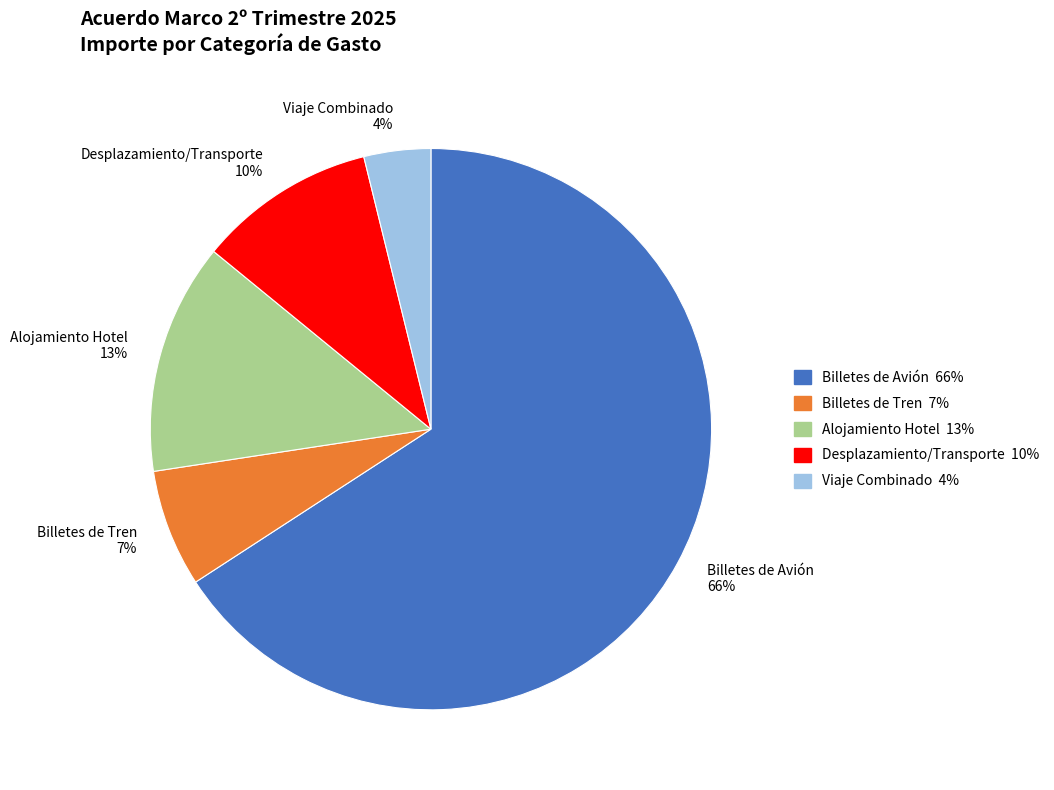

To the nearest percent, what is the average slice percentage?

20%